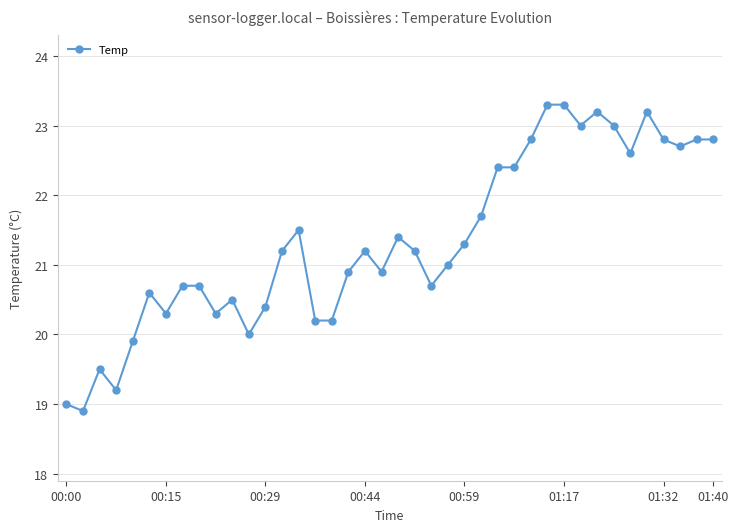

What is the value of the 39th point from the left?

22.8